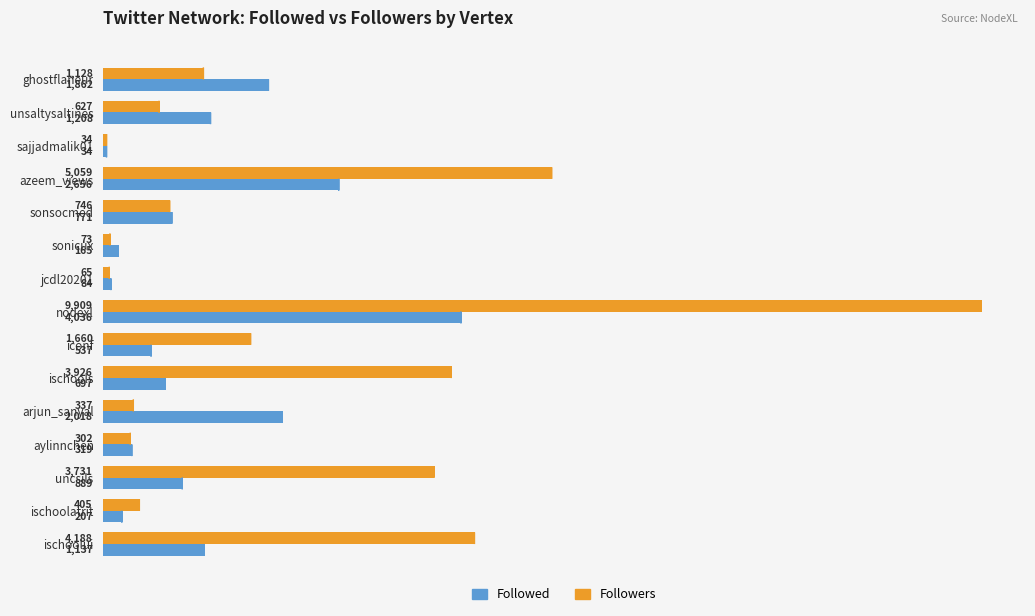

Rank the series by their maximum value, from lowest to highest.

Followed, Followers